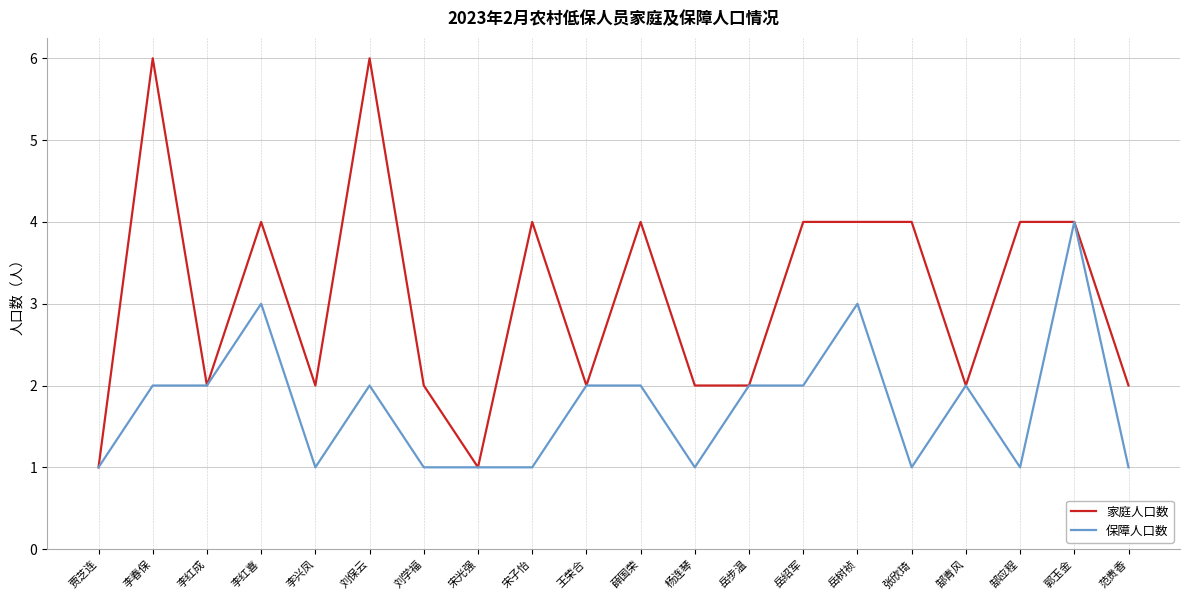

What is the total value across all series at 郜青风?

4